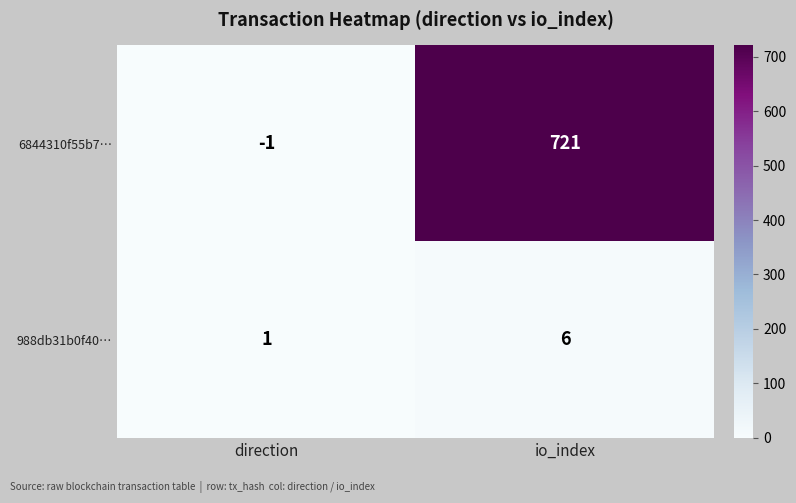

List the series in order of their peak value, lowest first.

988db31b0f40…, 6844310f55b7…